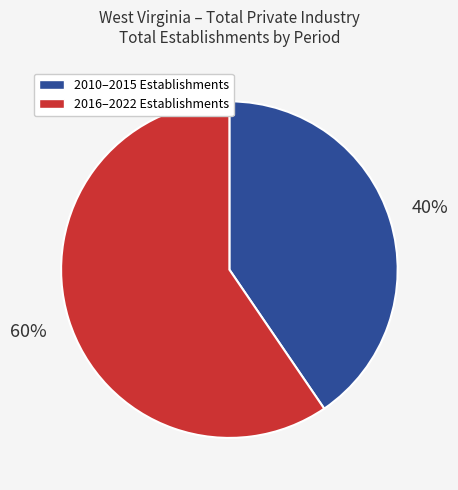

What percentage is the 2010–2015 Establishments slice, to the nearest percent?

40%